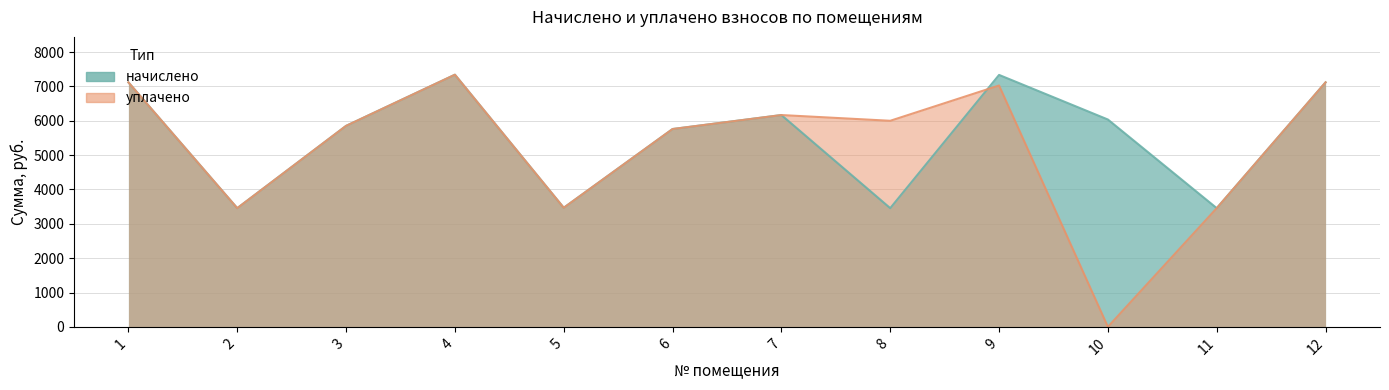

Where is the first local minimum for уплачено?

2